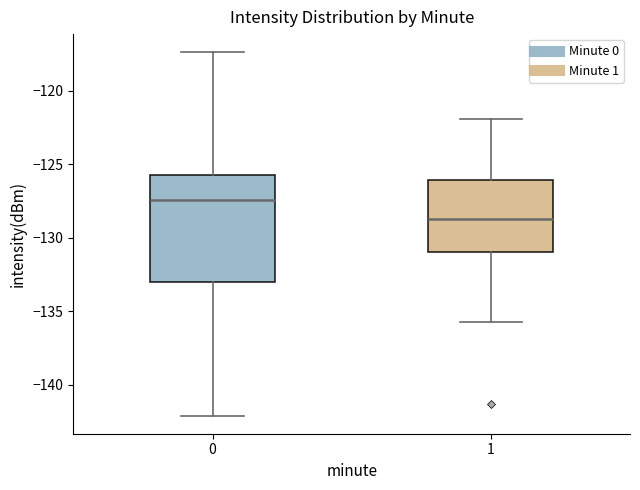

Where does the lower whisker of the box at x = 1 end on the y-axis? The values are not printed on the chart, so give them approximately, as read against the axis.

-135.5